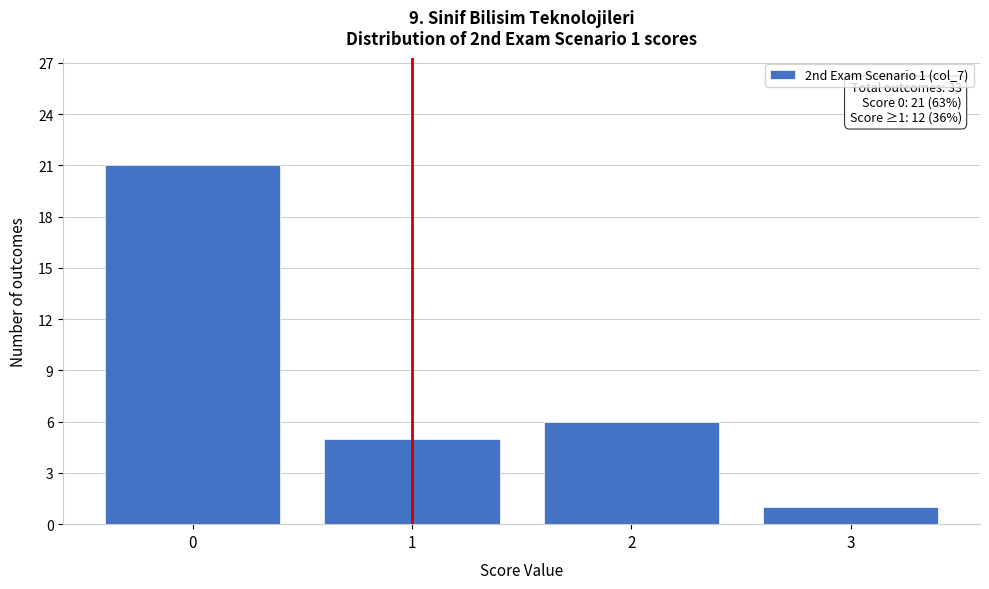

Reading right to left, transcribe all the data shown in this chart.

1	6	5	21